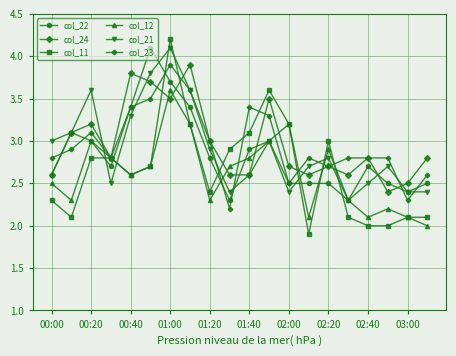

In col_21, how many points are higher than both neighbors (excluding endpoints)?

5